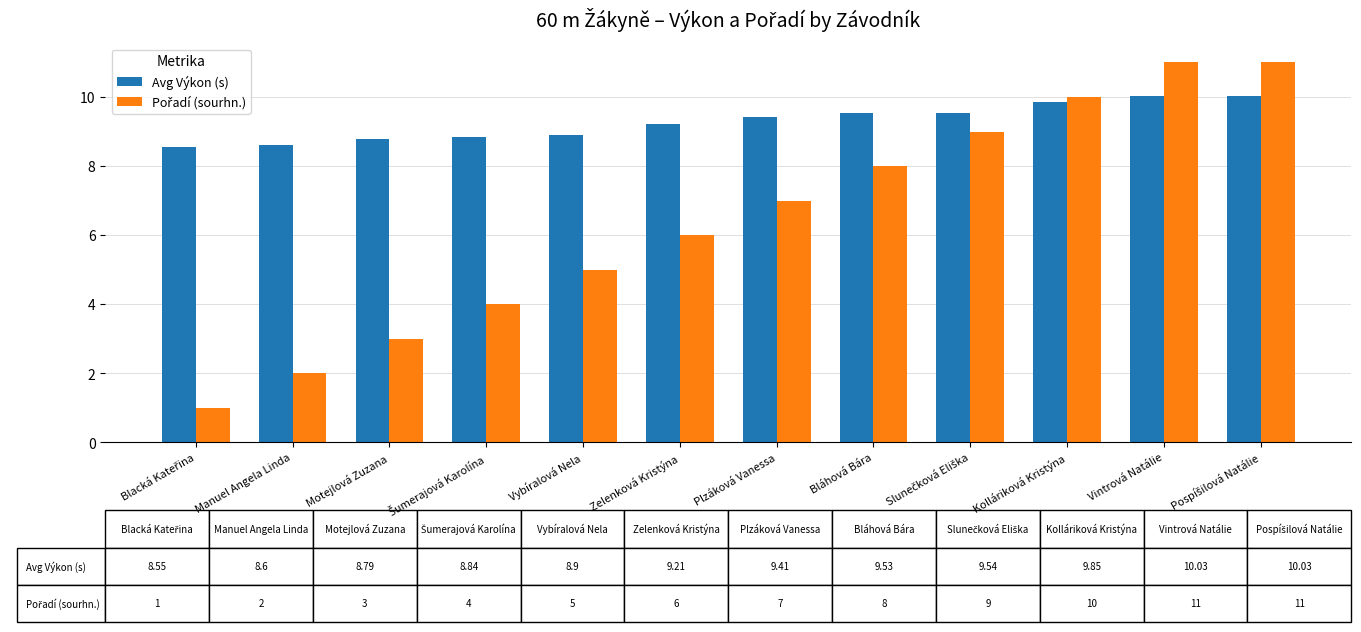

What is the maximum value shown in the chart?

11.0